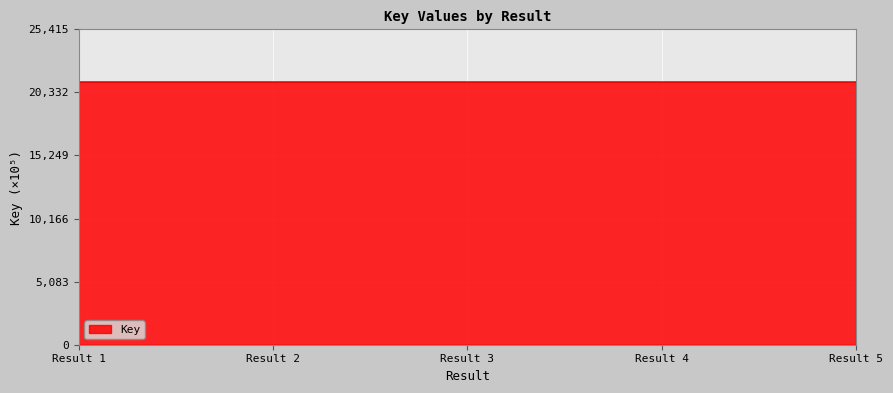

Is it true that the value at Result 5 is 36634.7?

False